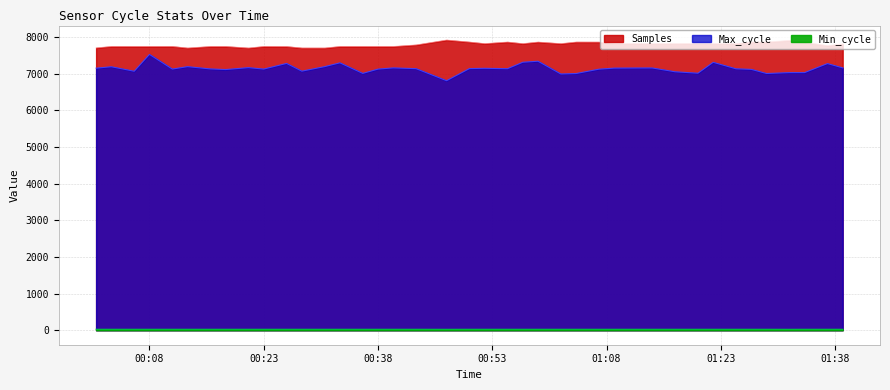

Rank the series by their maximum value, from highest to lowest.

Samples, Max_cycle, Min_cycle